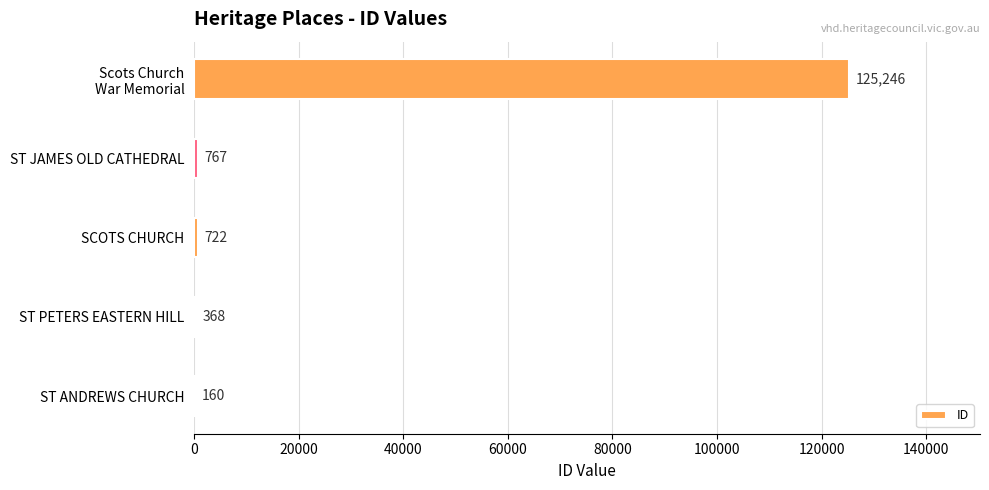

Where is the data nearest to the value 62703?

ST JAMES OLD CATHEDRAL